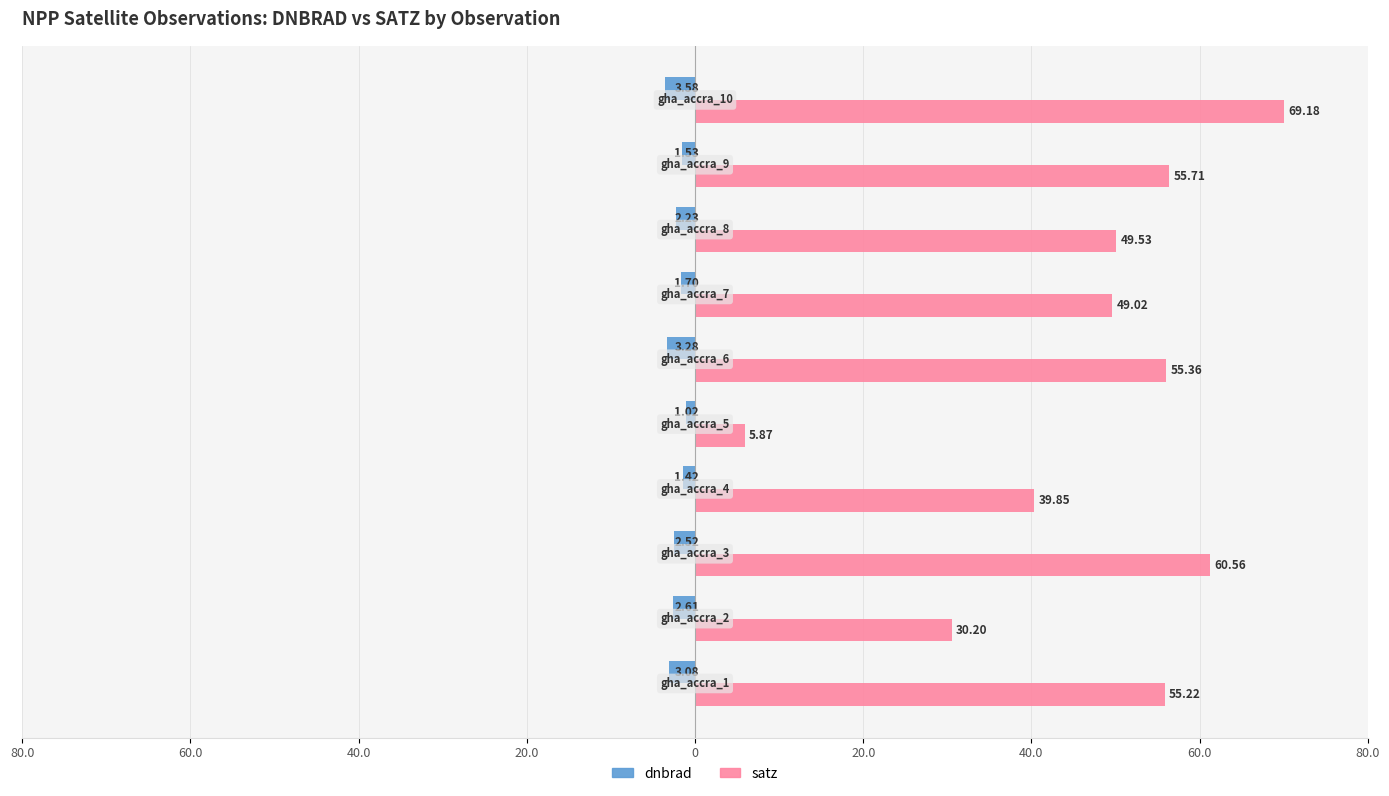

What are all the series names shown in the legend?

dnbrad, satz